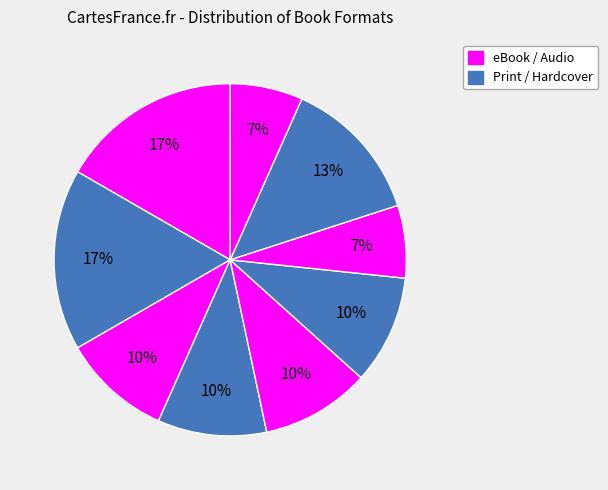

How many slices are in this pie chart?

9